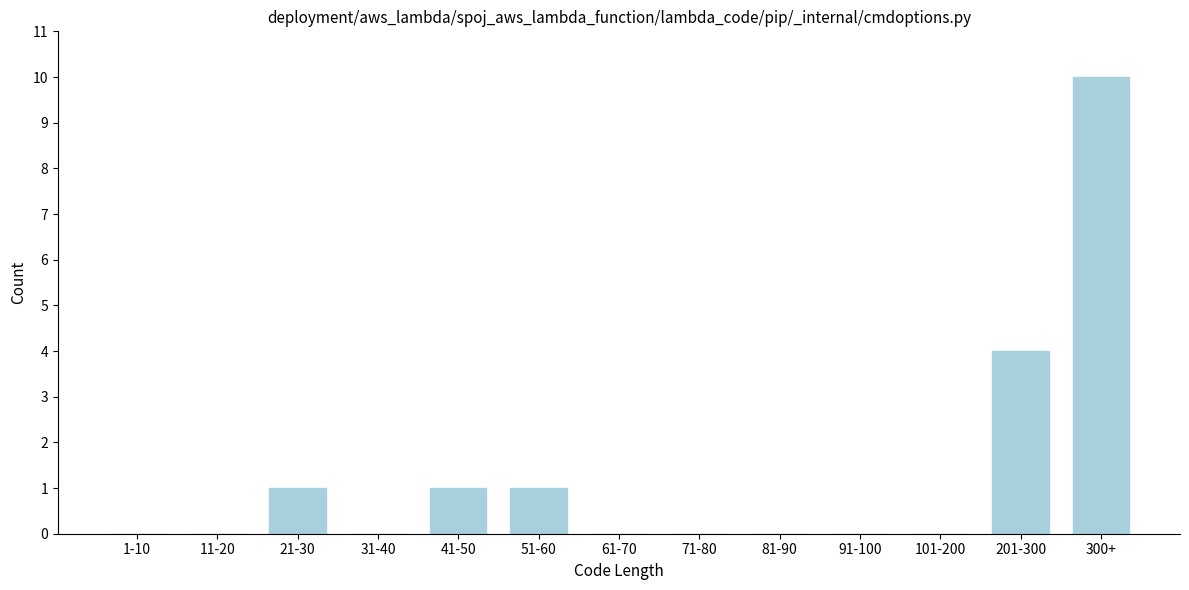

Reading left to right, what are all the values shown in this chart?

1-10=0	11-20=0	21-30=1	31-40=0	41-50=1	51-60=1	61-70=0	71-80=0	81-90=0	91-100=0	101-200=0	201-300=4	300+=10